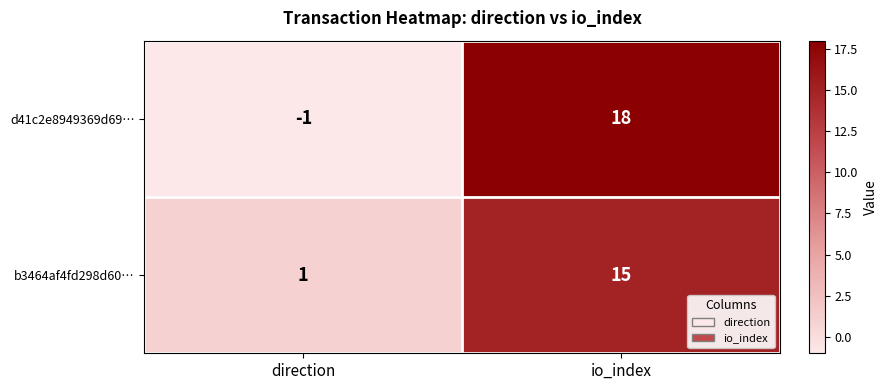

Which series has the largest total across all categories?

d41c2e8949369d69…